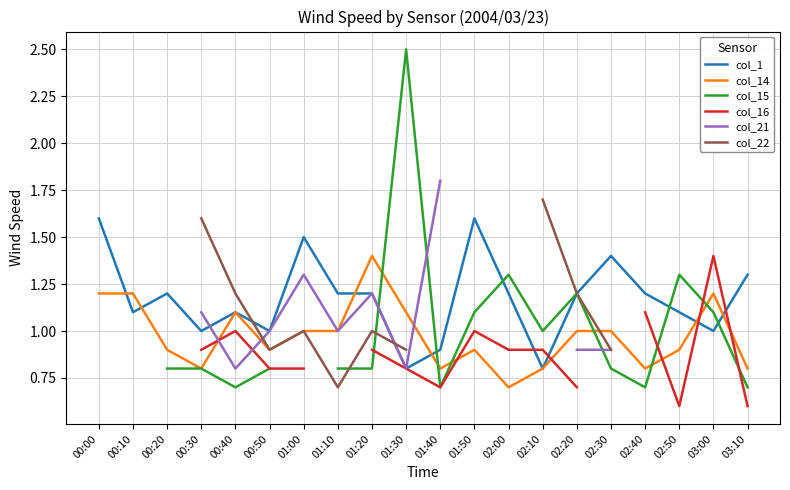

Is the value of col_14 at 01:20 greater than the value of col_16 at 00:50?

Yes